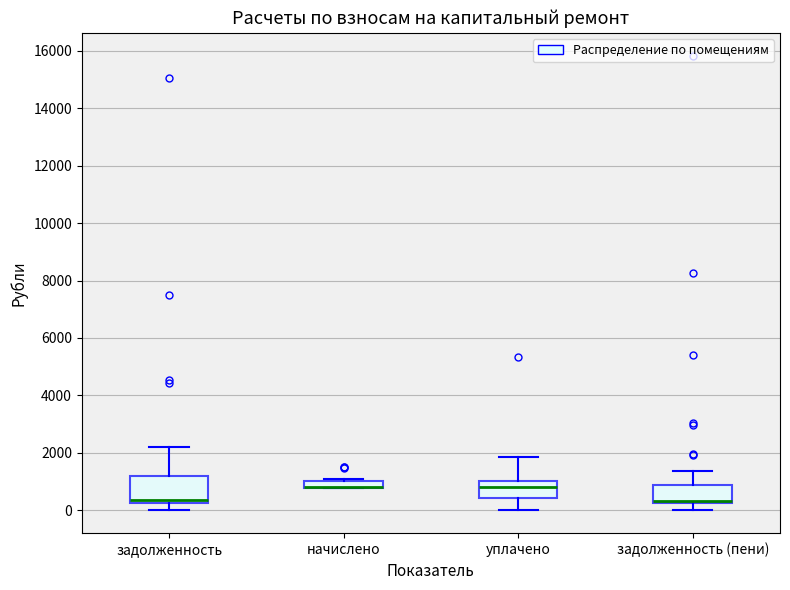

Where does the lower whisker of the box for уплачено end on the y-axis? The values are not printed on the chart, so give them approximately, as read against the axis.

0